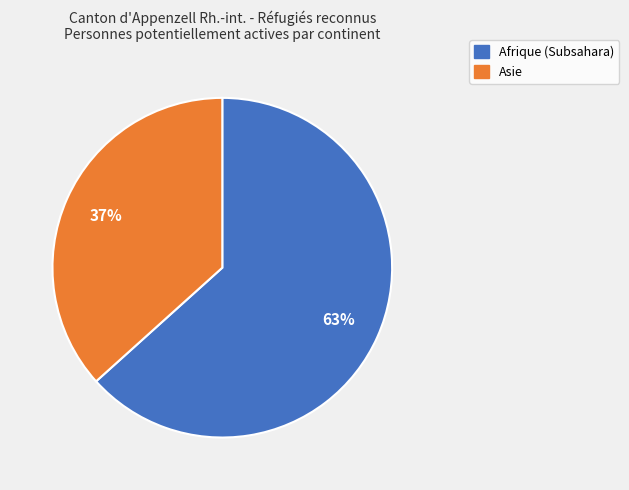

What is the majority slice?

Afrique (Subsahara)